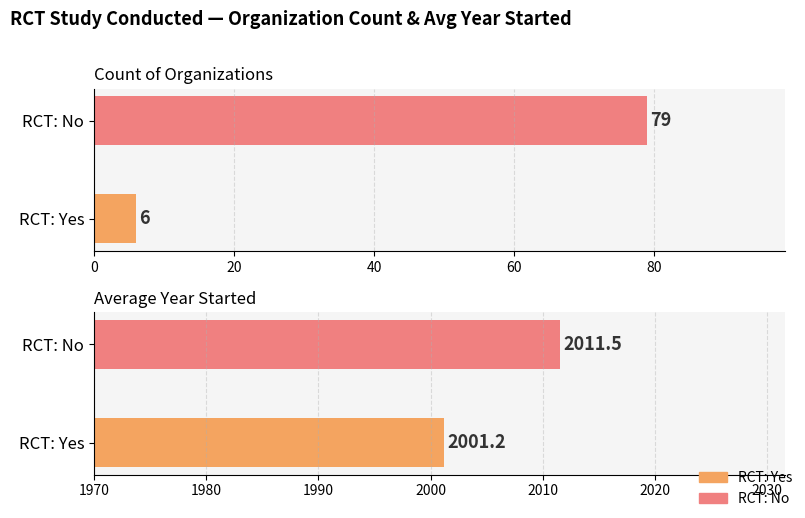

Is it true that Count of Organizations equals 6.0 at RCT: Yes?

True